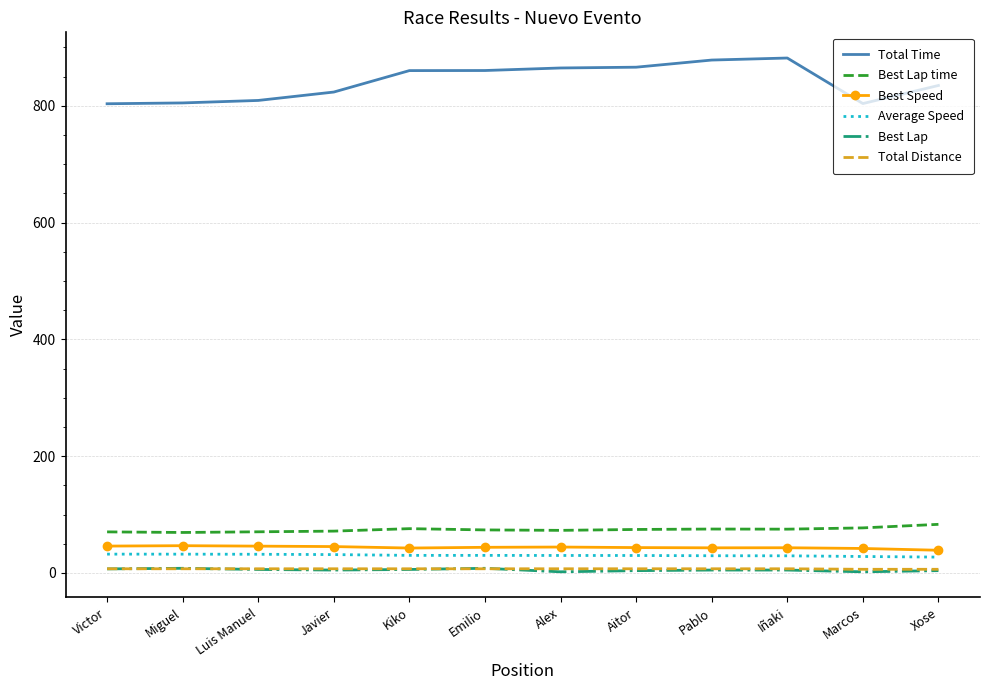

Is it true that Best Speed equals 43.1 at Pablo?

True